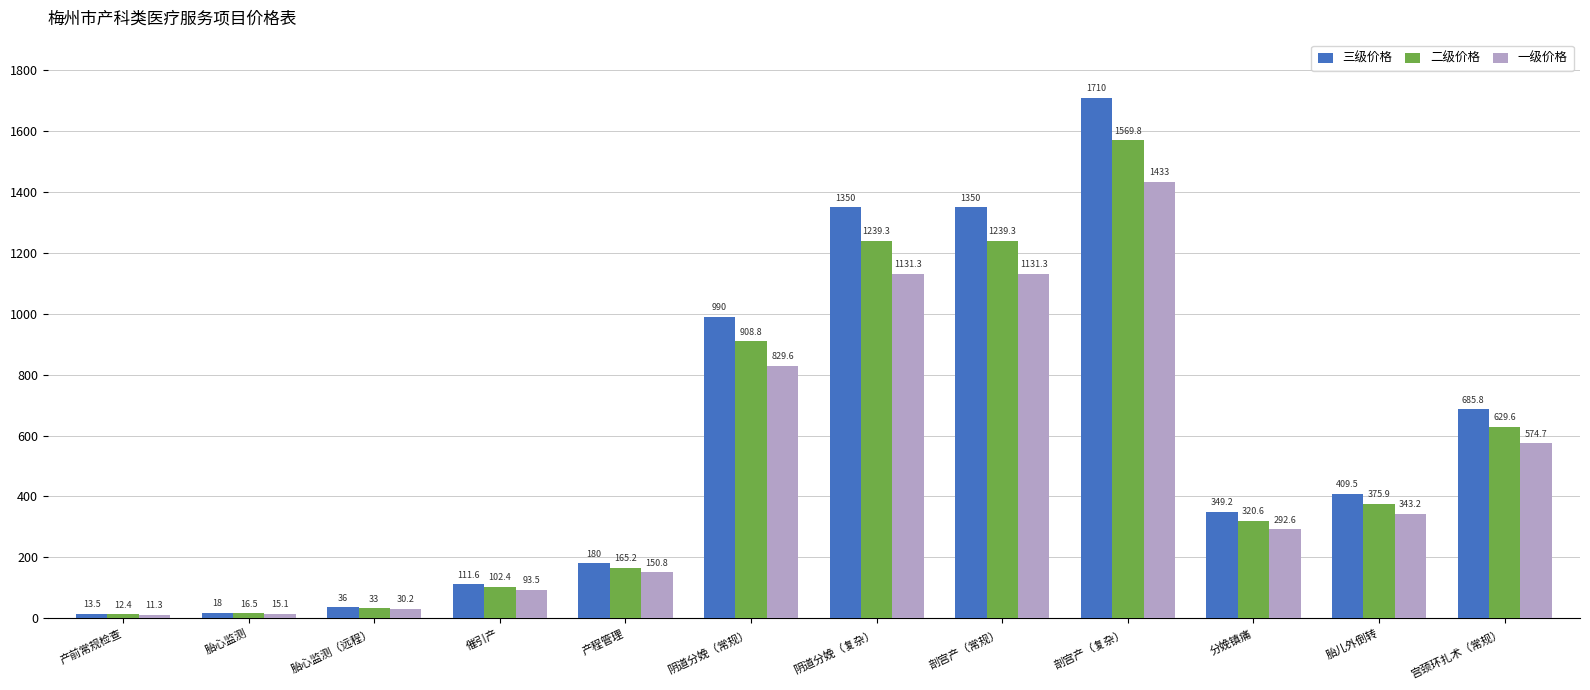

List the series in order of their overall mean, highest first.

三级价格, 二级价格, 一级价格